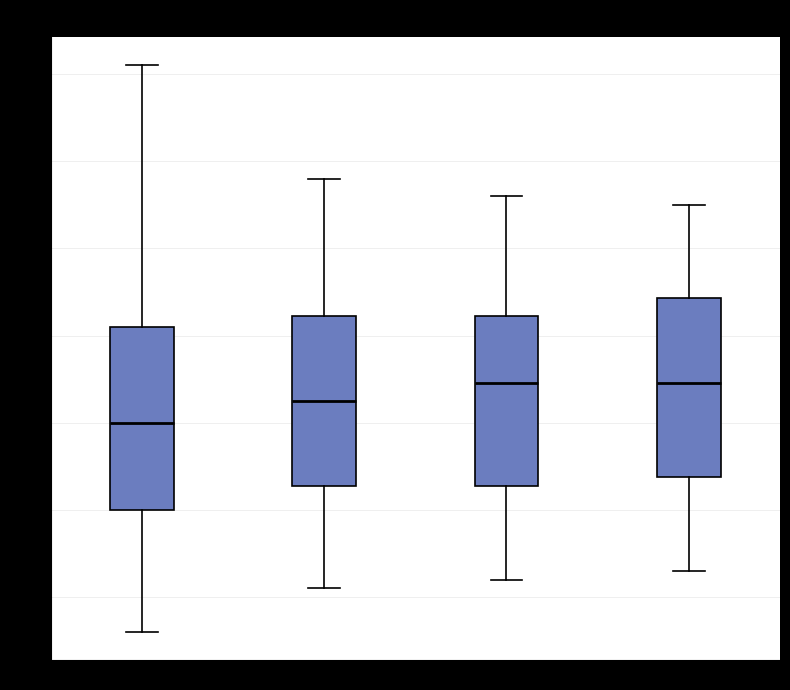

Reading left to right, transcribe this box plot: for each box, give where its median line is, the range the box spans, and where its two whiskers end, as read against the y-axis. The values are not printed on the chart, so give them approximately, as read against the axis.

00:00-06:00: median 15.0, box 14.0 to 16.1, whiskers 12.6 to 19.1
06:00-12:00: median 15.3, box 14.3 to 16.2, whiskers 13.1 to 17.8
12:00-18:00: median 15.5, box 14.3 to 16.2, whiskers 13.2 to 17.6
18:00-24:00: median 15.5, box 14.4 to 16.4, whiskers 13.3 to 17.5